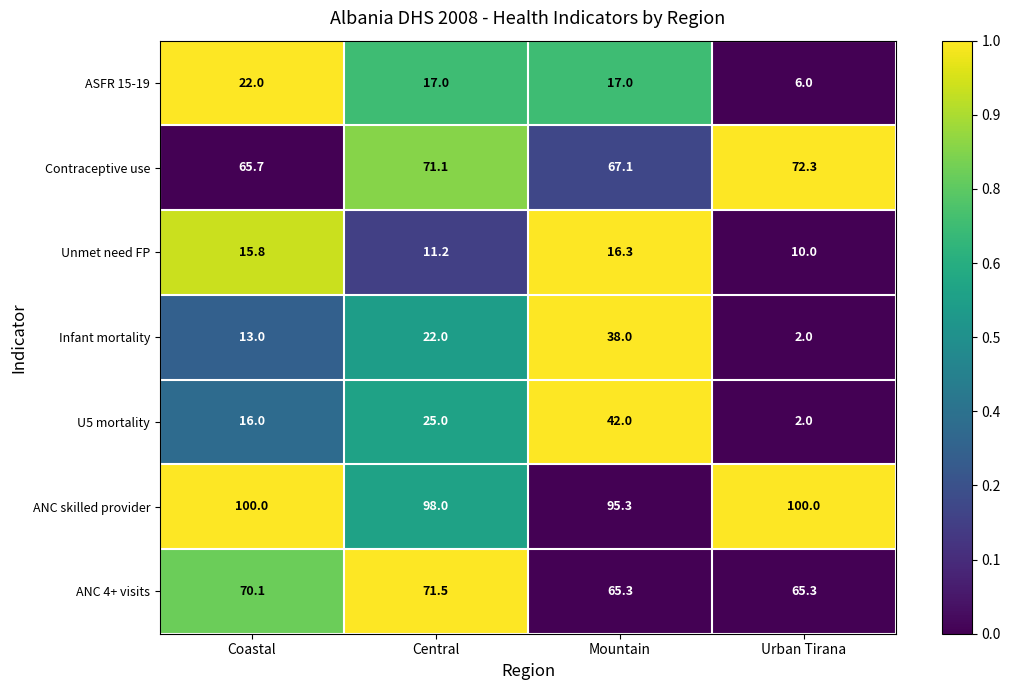

What is the total value across all series at Urban Tirana?

257.6